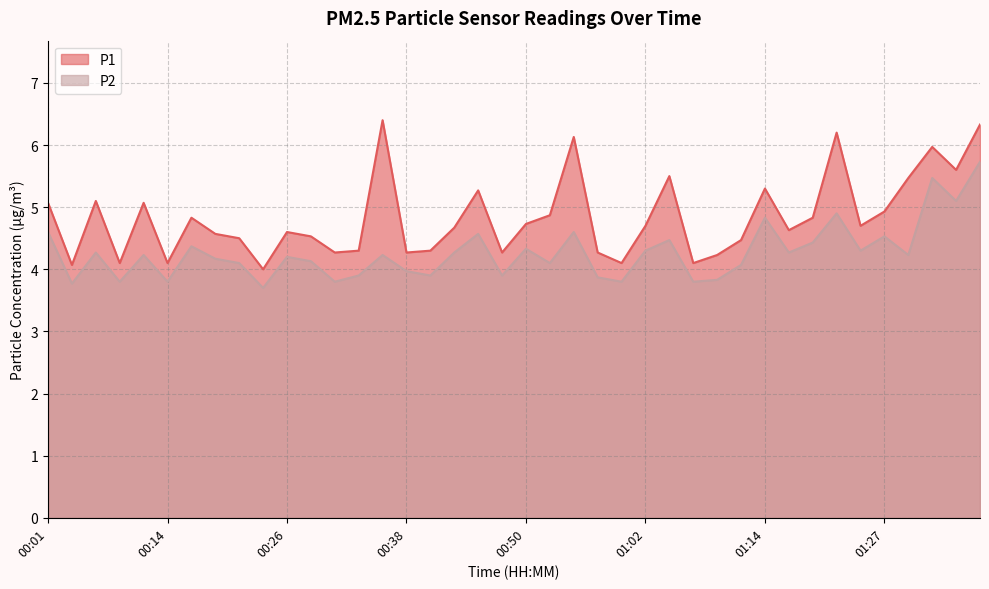

What is the difference between the maximum and second lowest values in the P1 series?

2.3